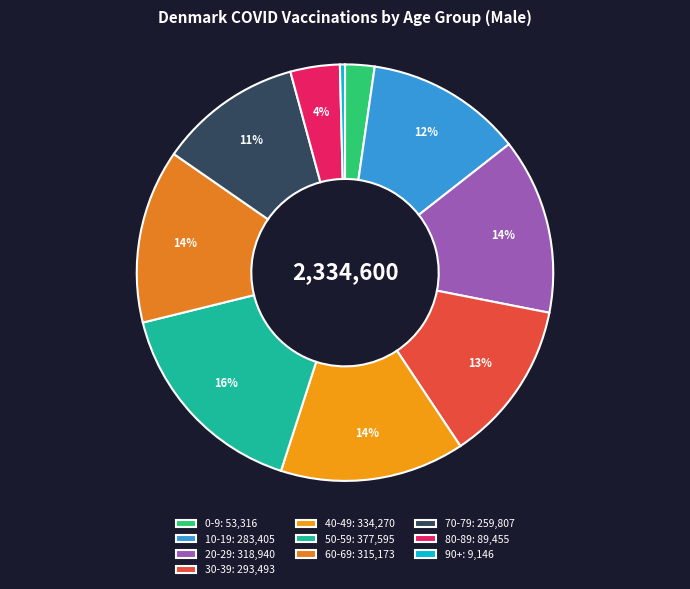

To the nearest percent, what is the average slice percentage?

10%